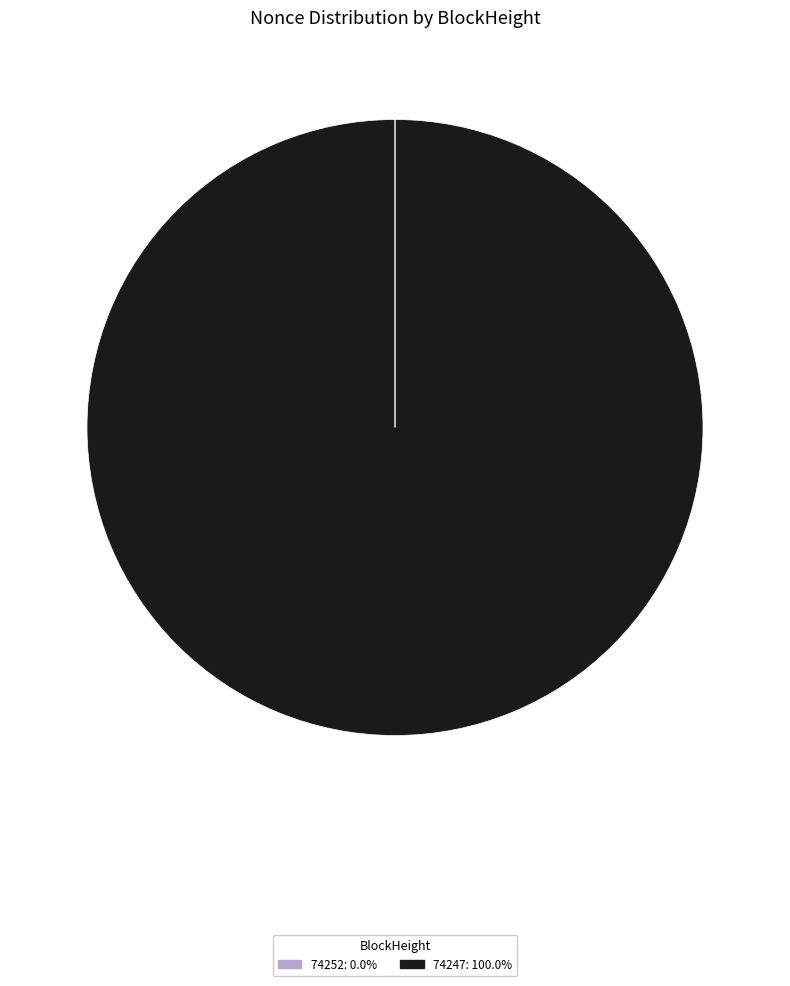

Does any single category account for the majority?

Yes